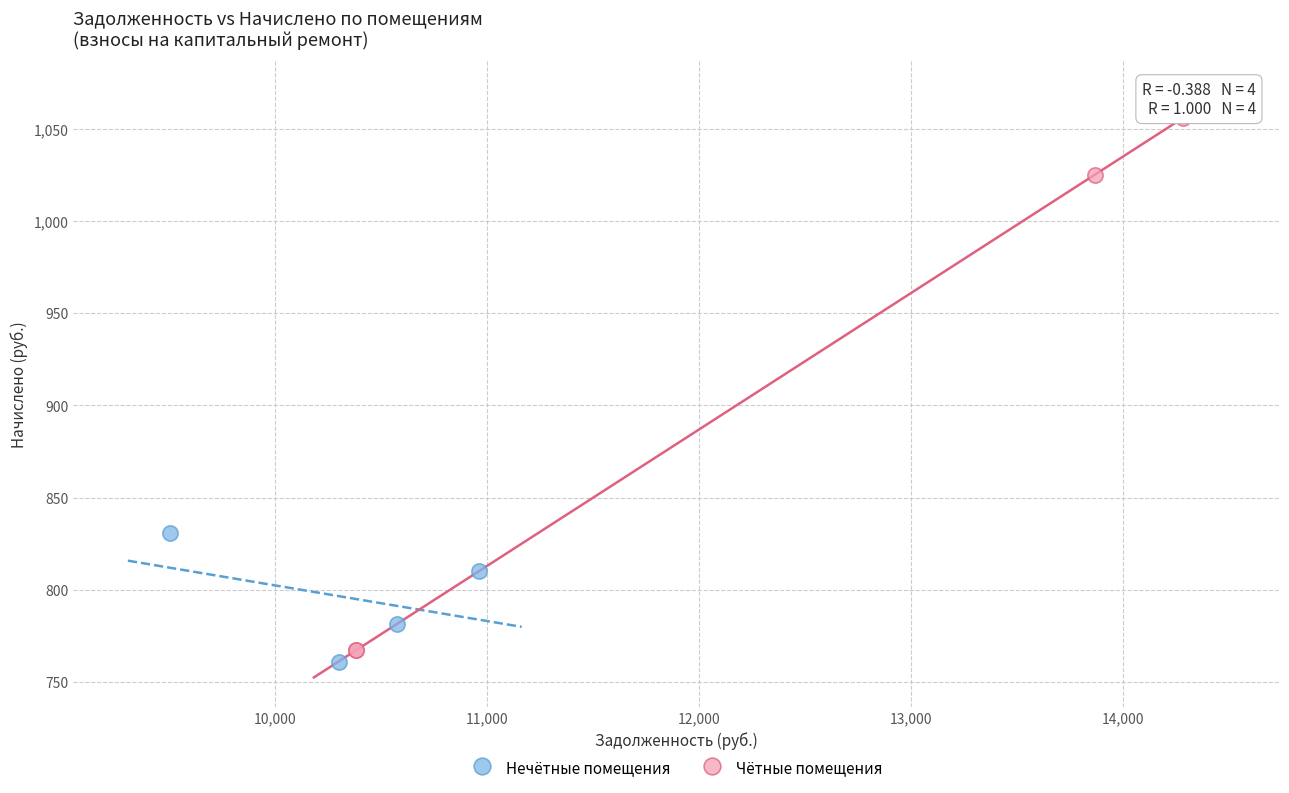

What are all the series names shown in the legend?

Нечётные помещения, Чётные помещения